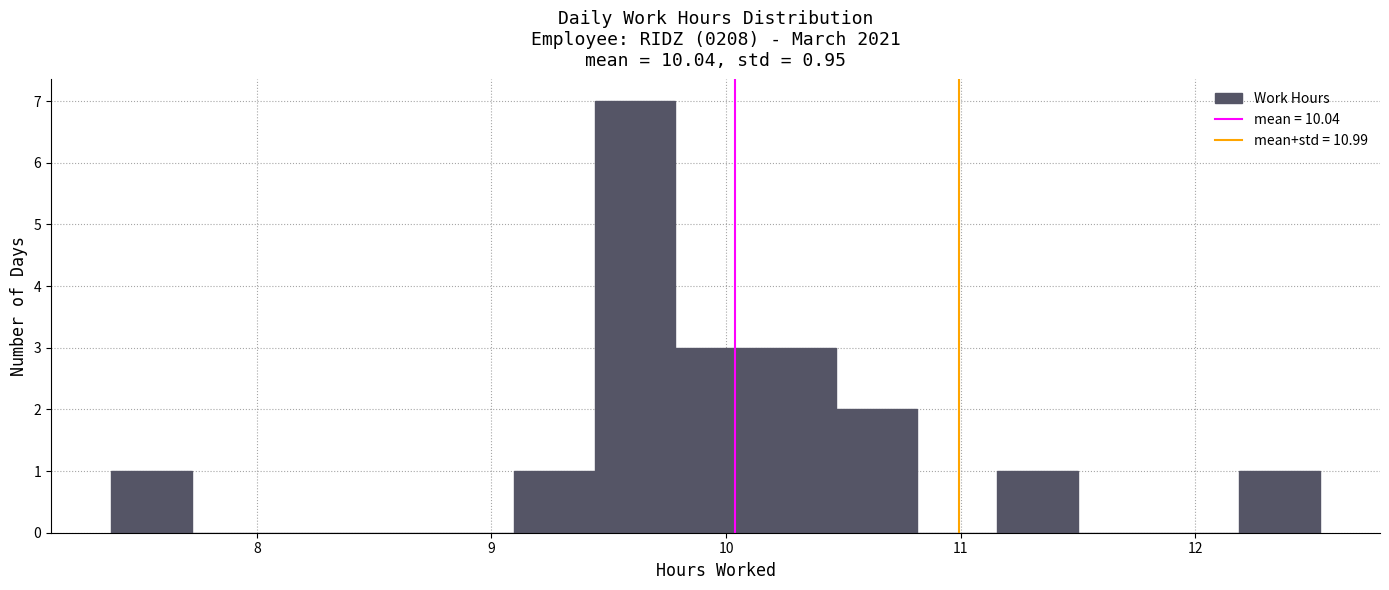

Read against the x-axis, roughly where is the centre of the tallest bar?

9.6